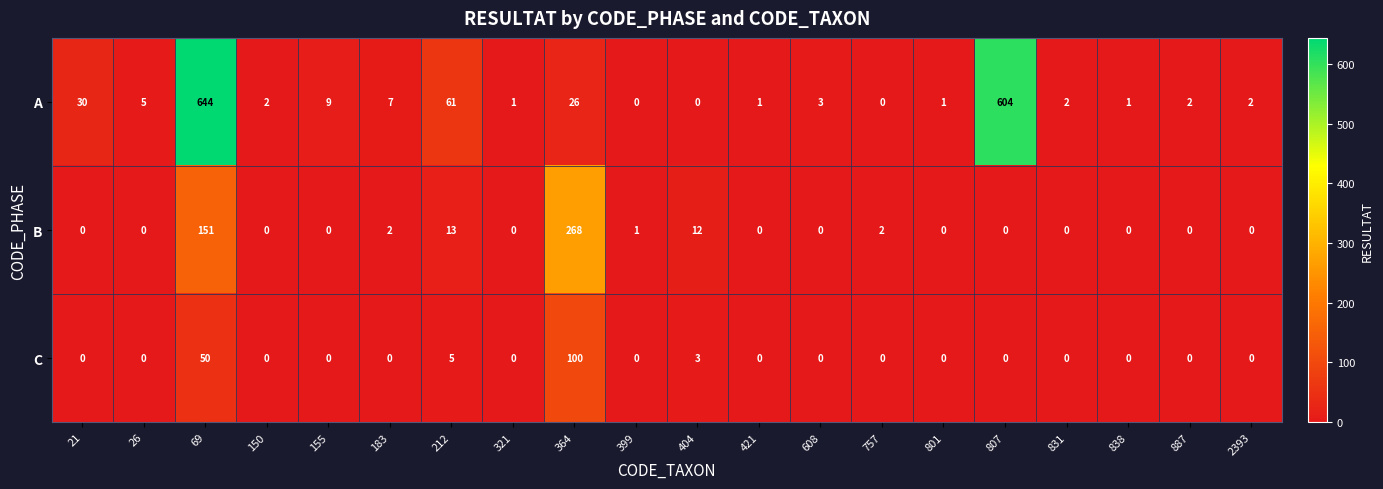

Count the number of categories in the chart.

20